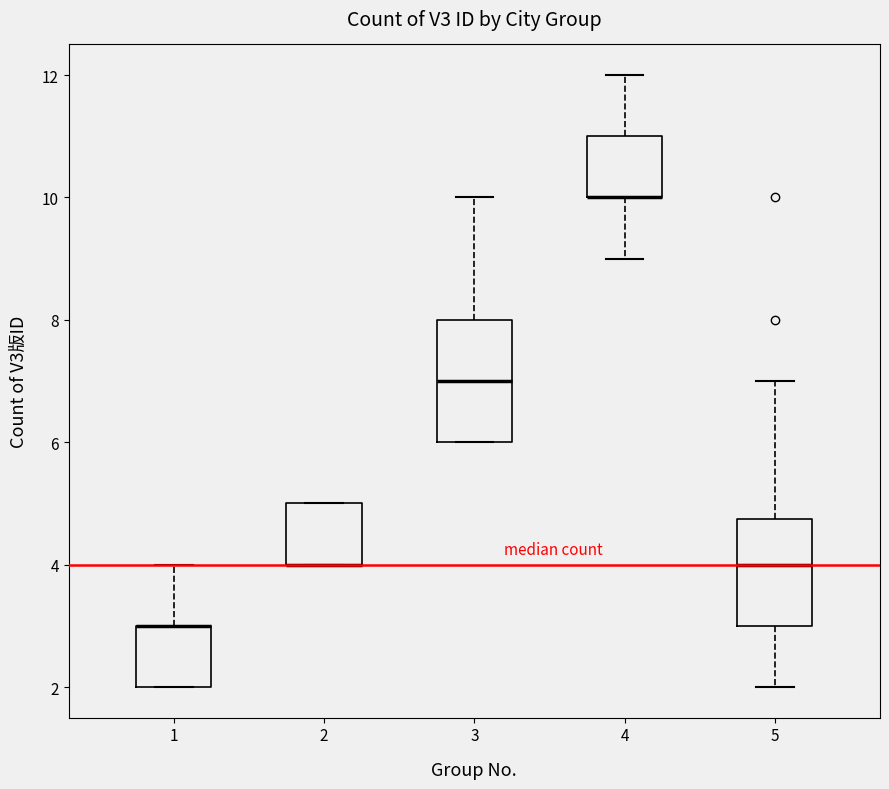

Where does the upper whisker of the box at x = 3 end on the y-axis? The values are not printed on the chart, so give them approximately, as read against the axis.

10.0